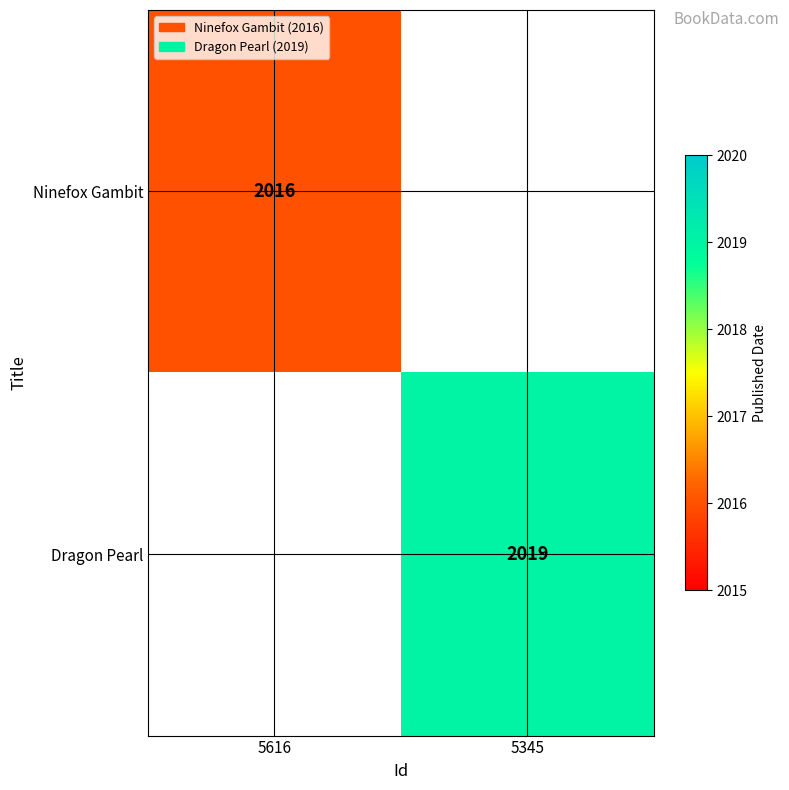

True or false: Ninefox Gambit has a value of 2016 at 5616.

True